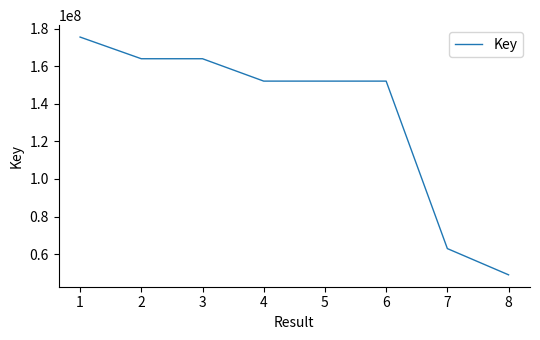

What is the change in value from 7 to 8?

-13960342